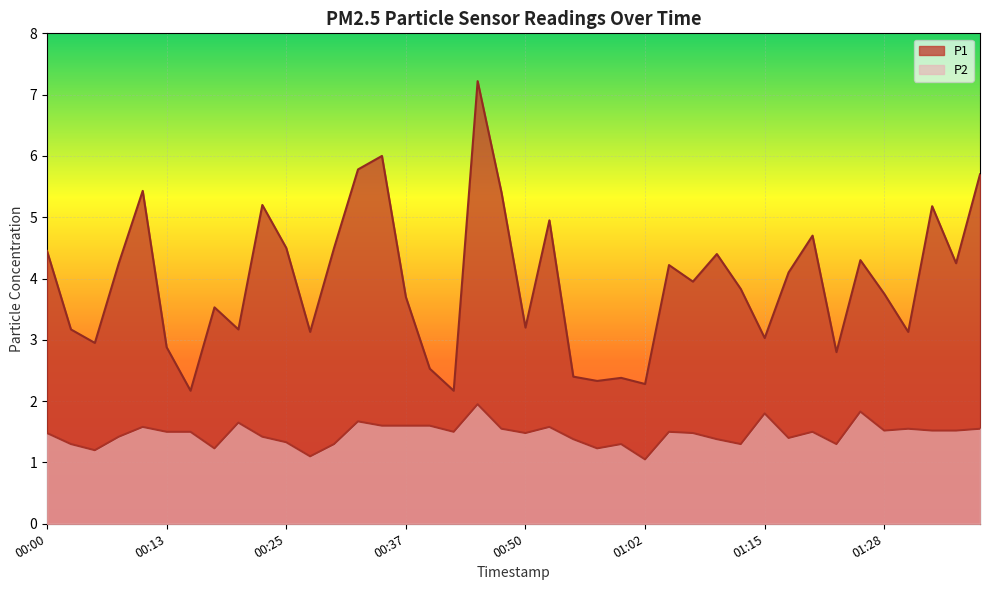

True or false: P2 and P1 intersect in this chart.

False